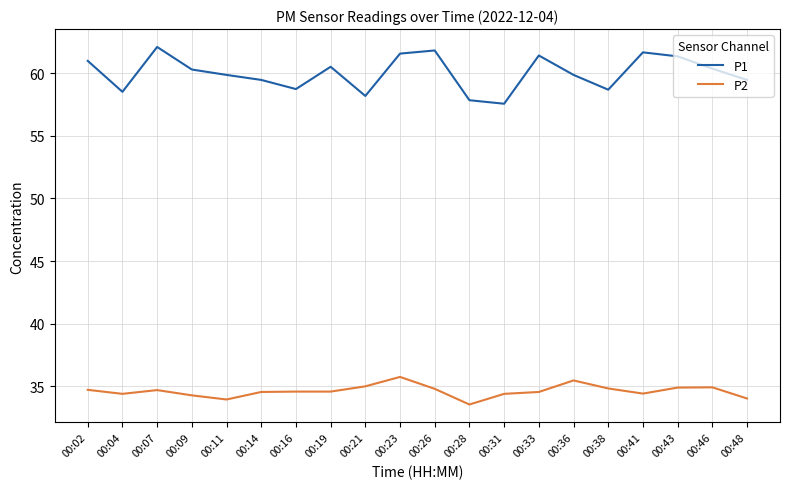

True or false: P1 has more than 2 interior local peaks.

True